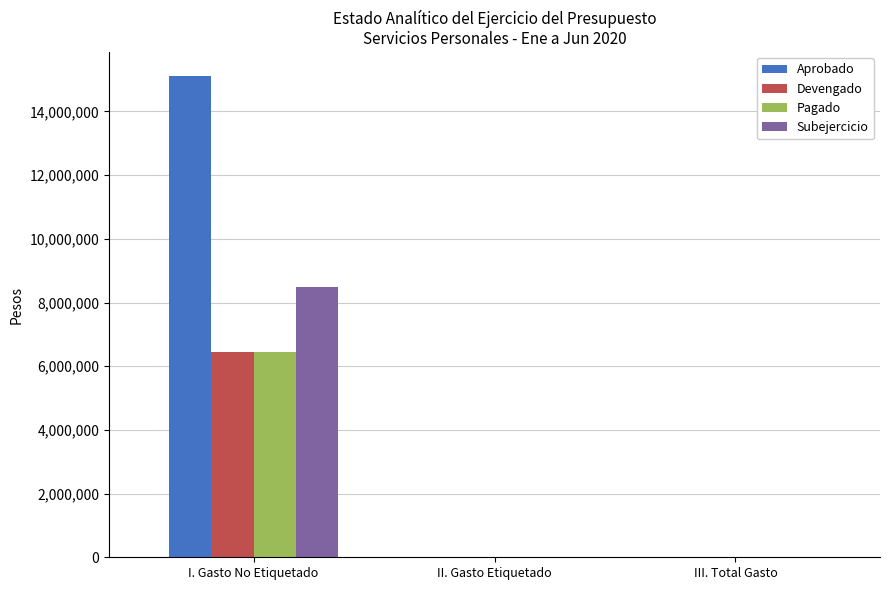

What is the sum of the Pagado values at I. Gasto No Etiquetado and II. Gasto Etiquetado?

6456500